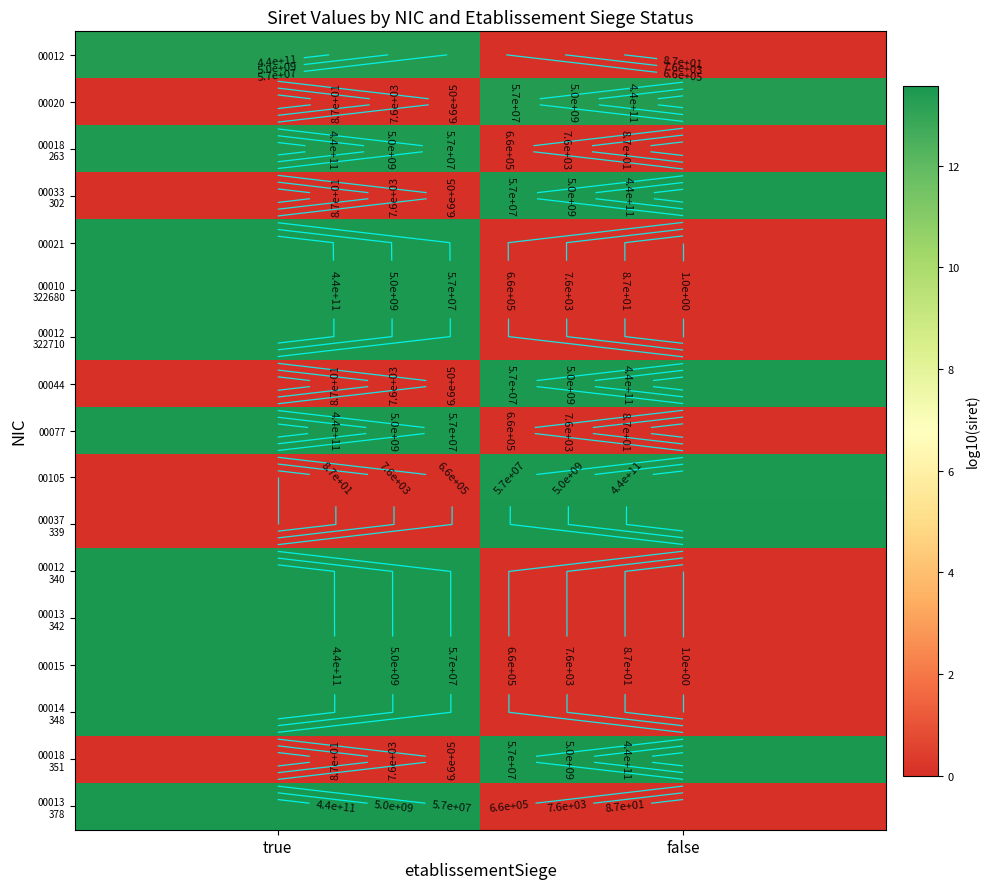

How many series are shown in this chart?

17